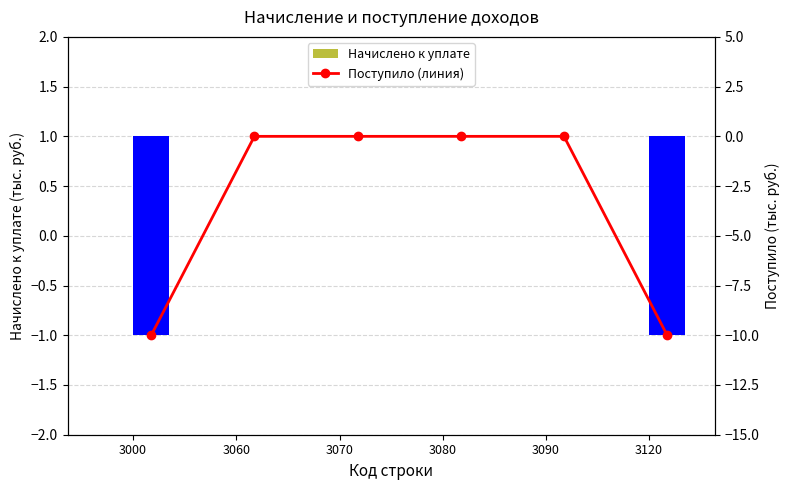

How many groups of bars are there?

6